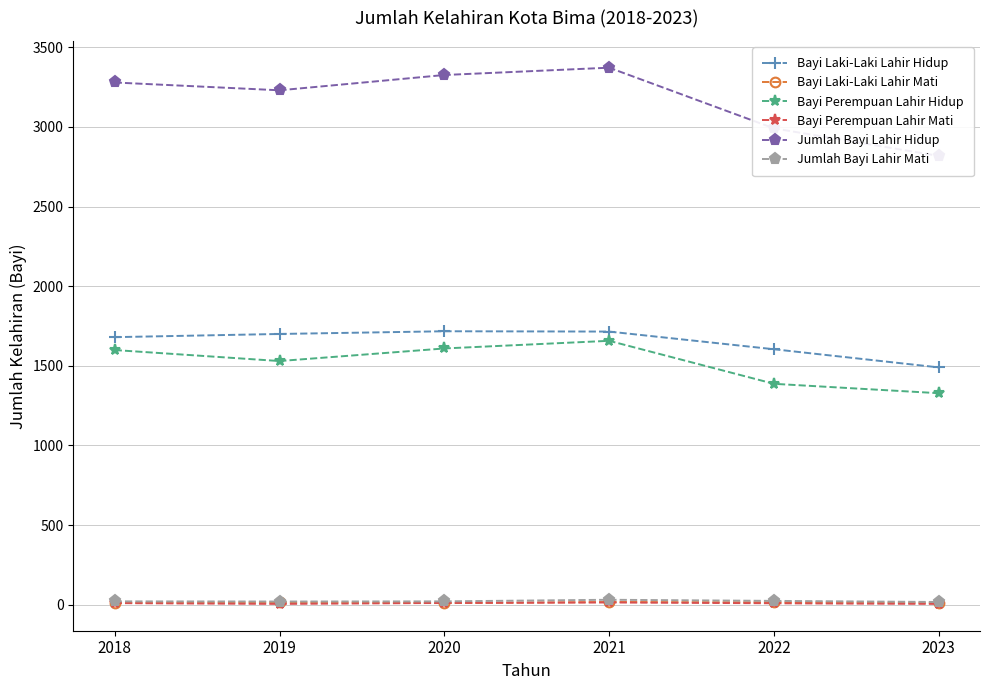

Which series has the largest total across all categories?

Jumlah Bayi Lahir Hidup